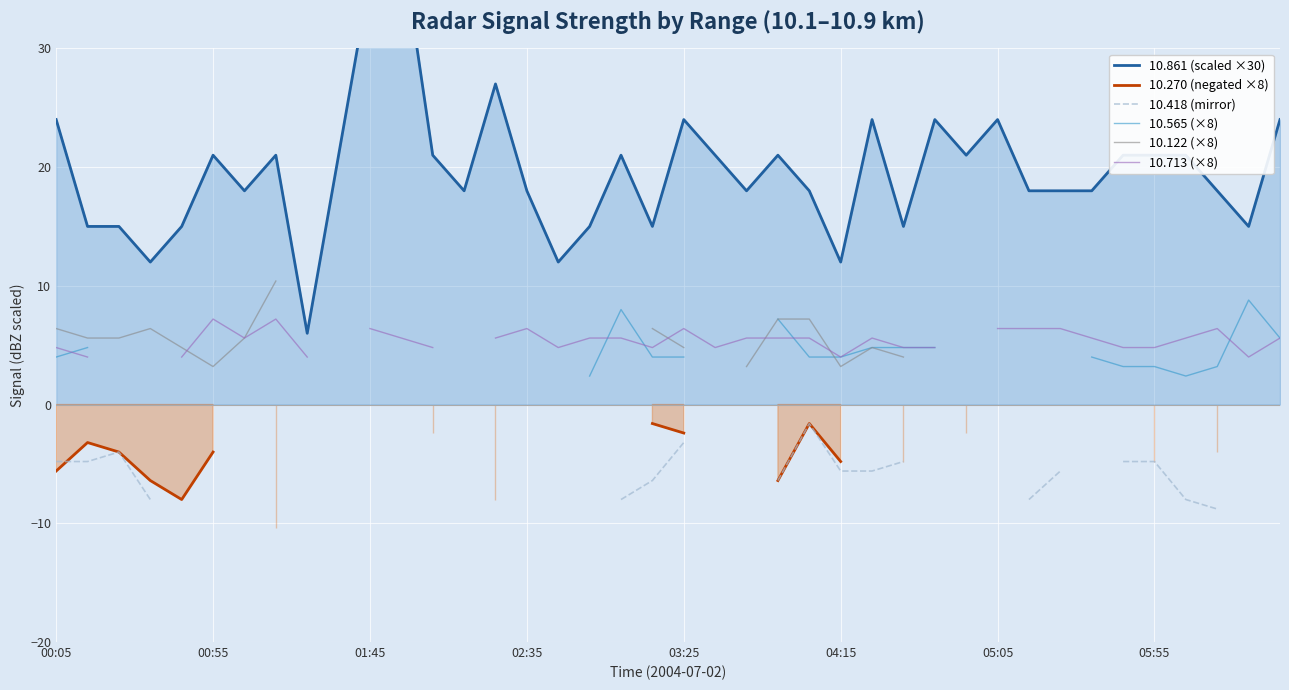

Does the chart display data point markers on the line(s)?

No